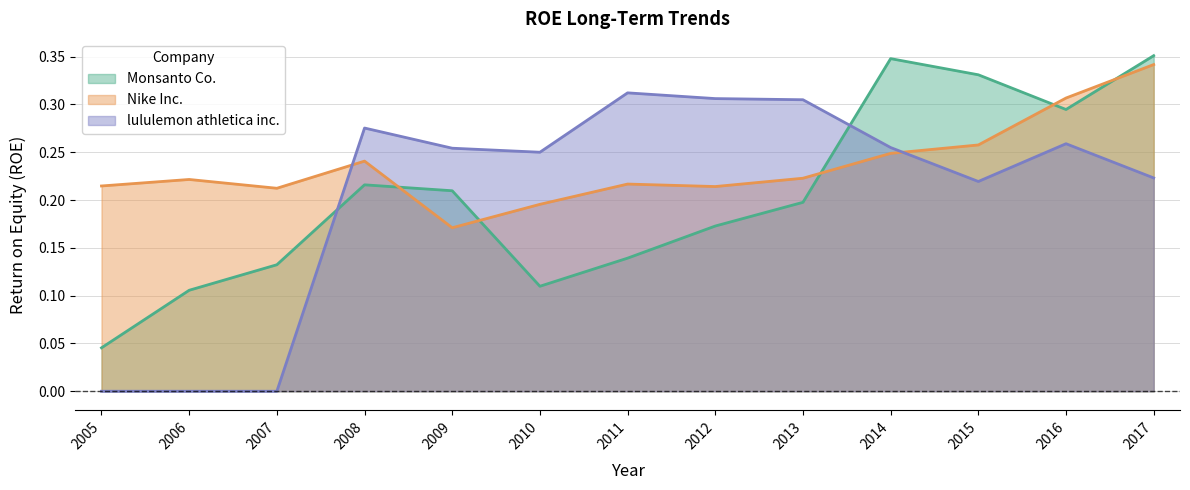

Which series has the largest range (max minus min)?

lululemon athletica inc.